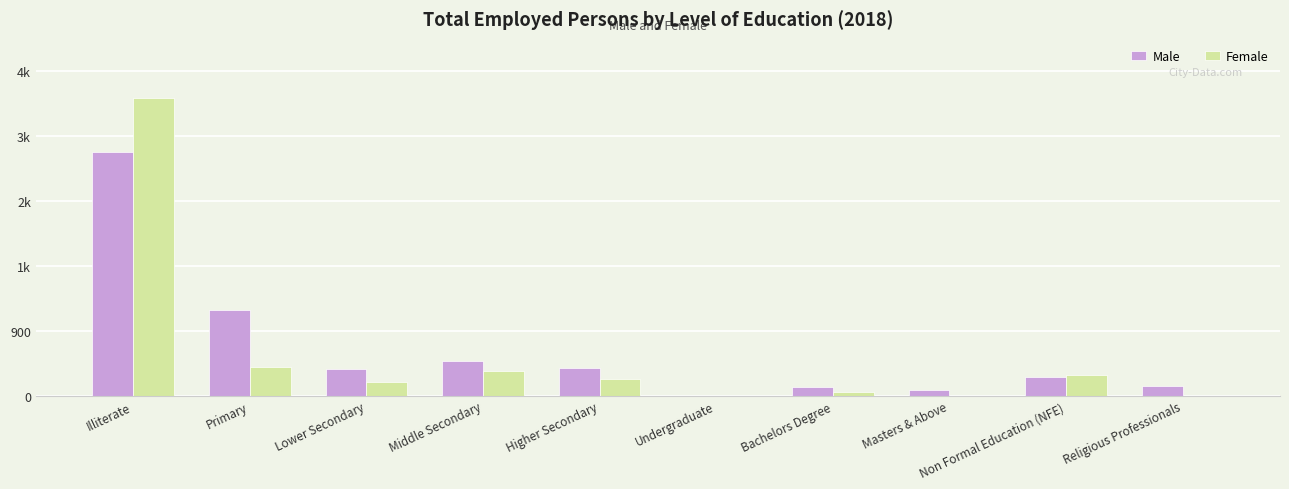

At which category is the sum across all series the highest?

Illiterate